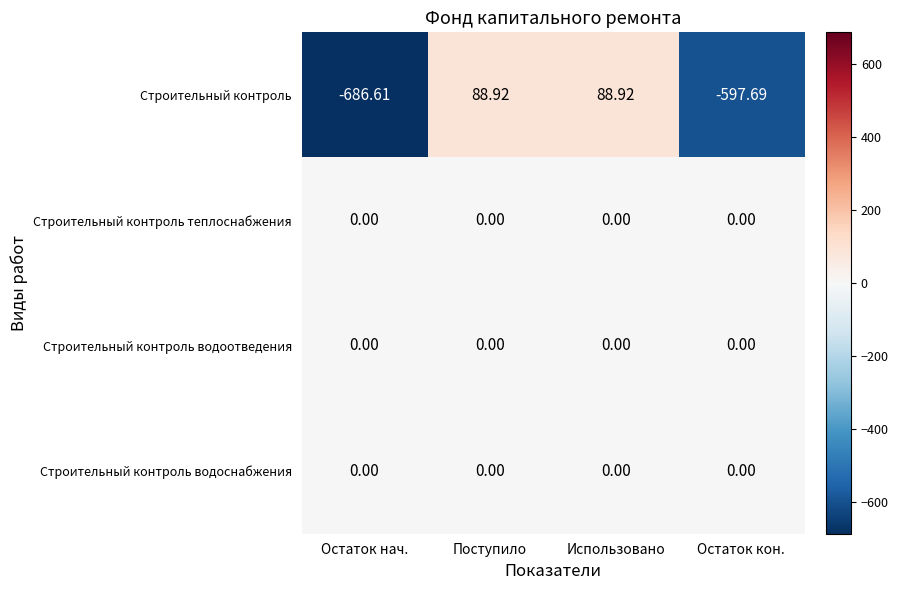

How many distinct data groups are displayed?

4